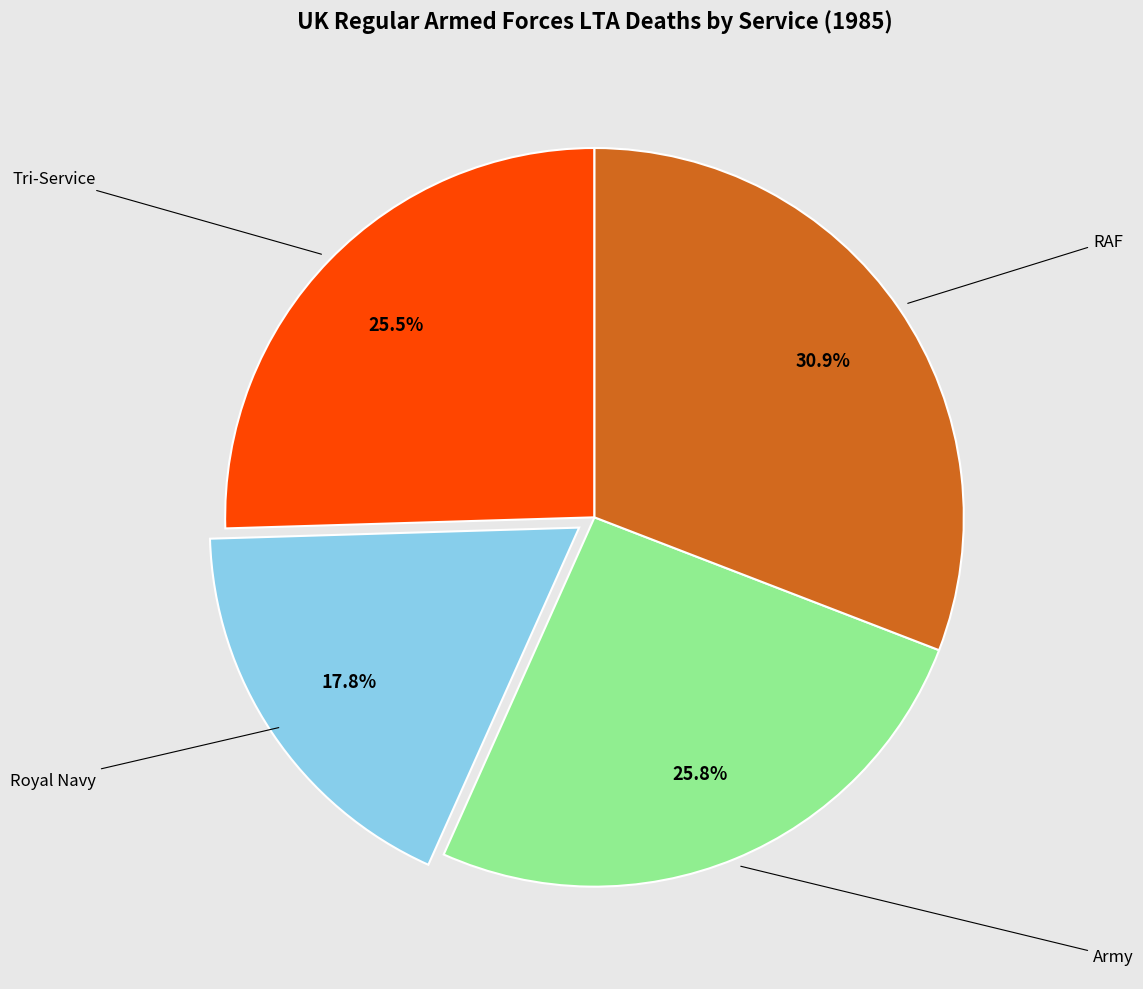

Approximately how many times larger is the value at Royal Navy compared to RAF?

0.6